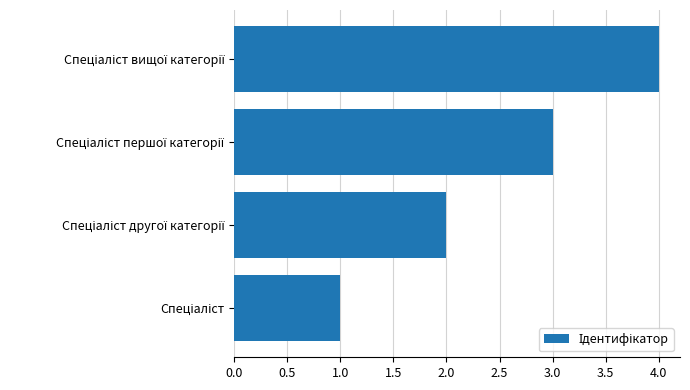

What is the sum of all values?

10